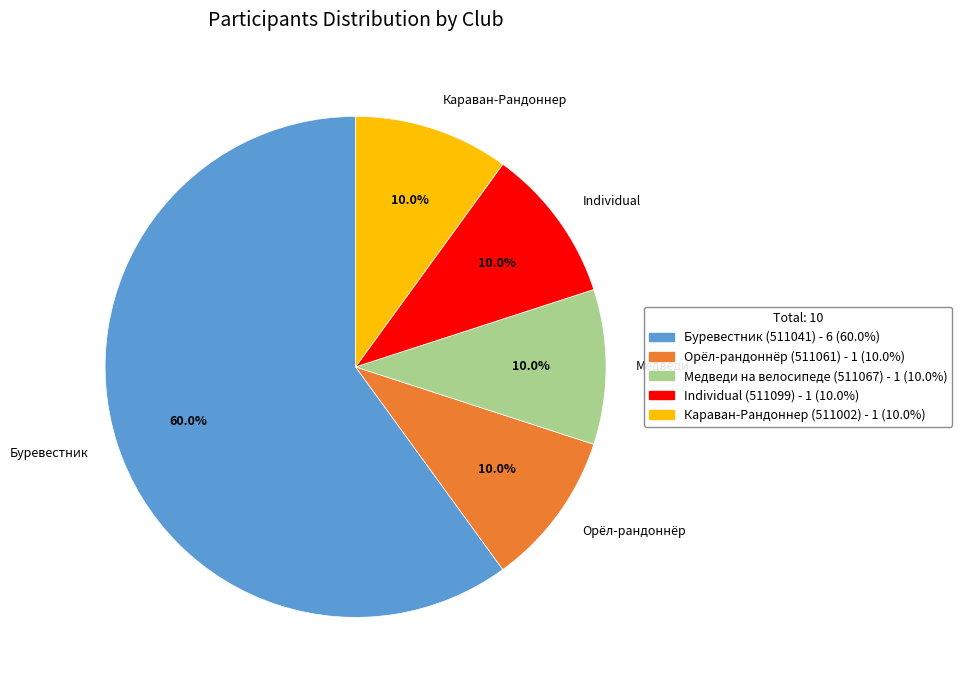

Which has a higher value, Буревестник or Медведи?

Буревестник